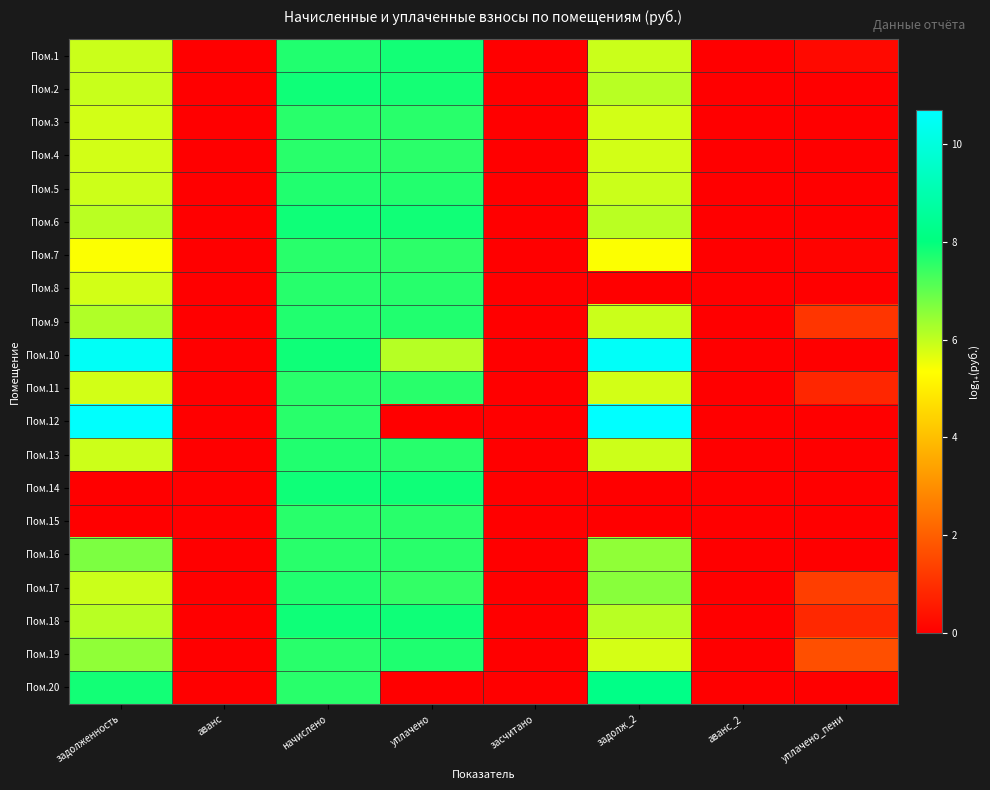

What is the greatest value displayed?

10.7